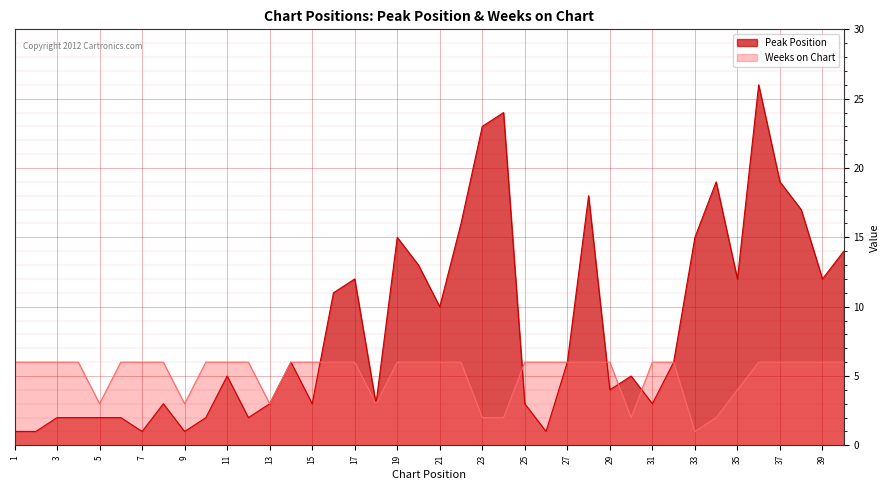

Does the chart display data point markers on the line(s)?

No